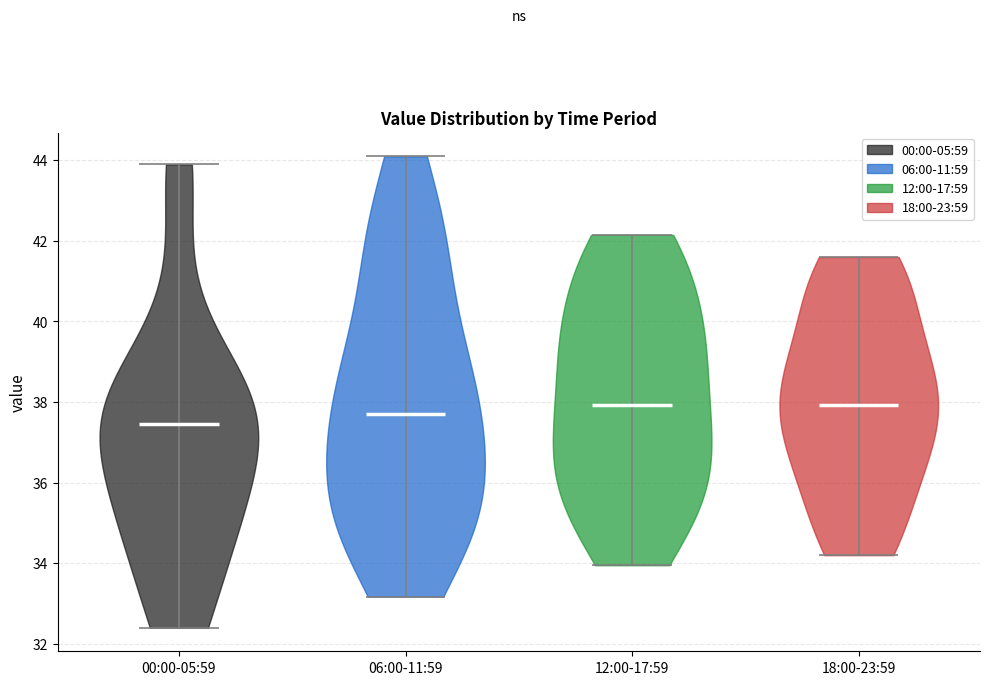

What is the lowest point the violin for 12:00-17:59 reaches on the y-axis? The values are not printed on the chart, so give them approximately, as read against the axis.

34.0